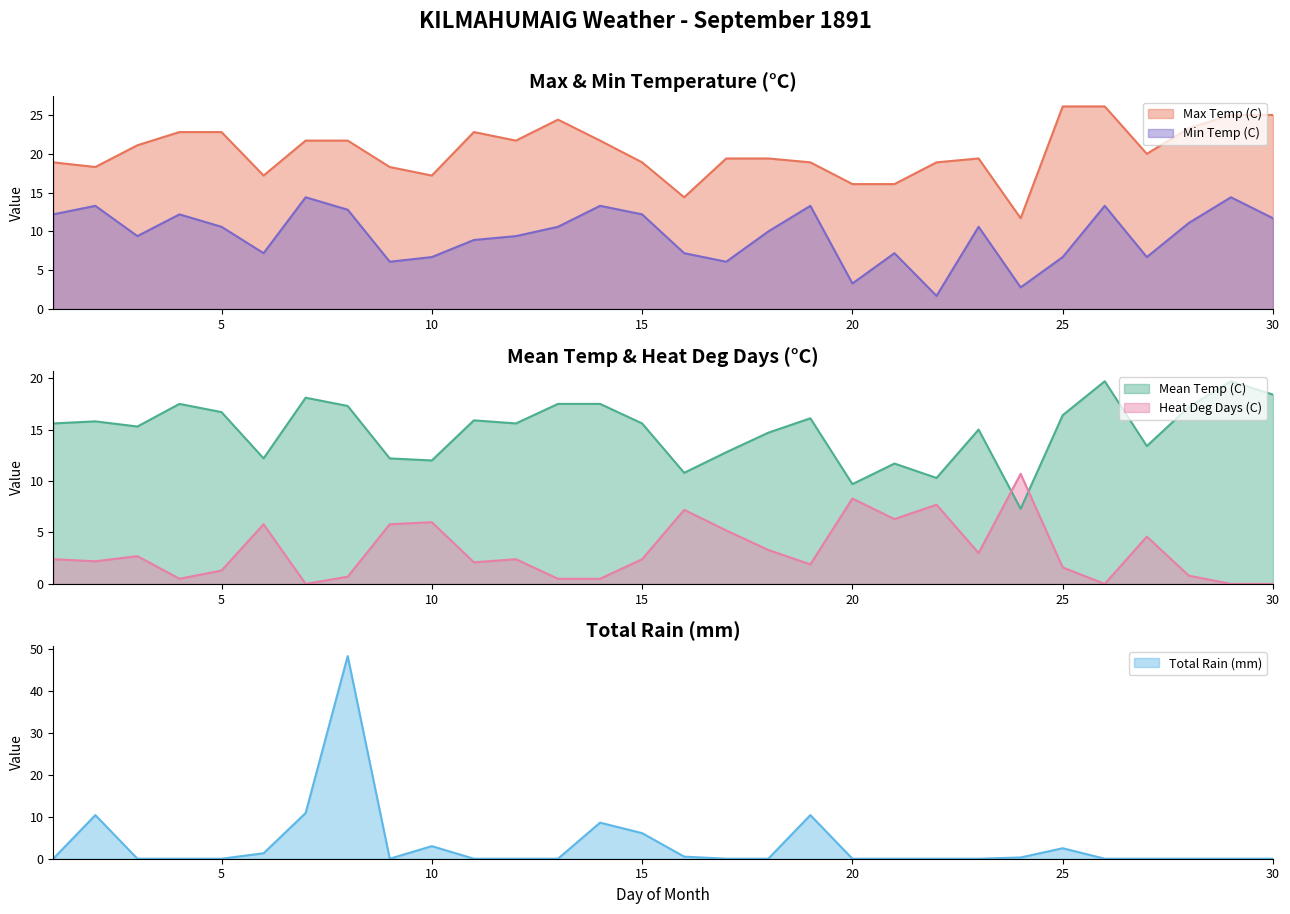

At which label is Max Temp (C) closest to 18?

02